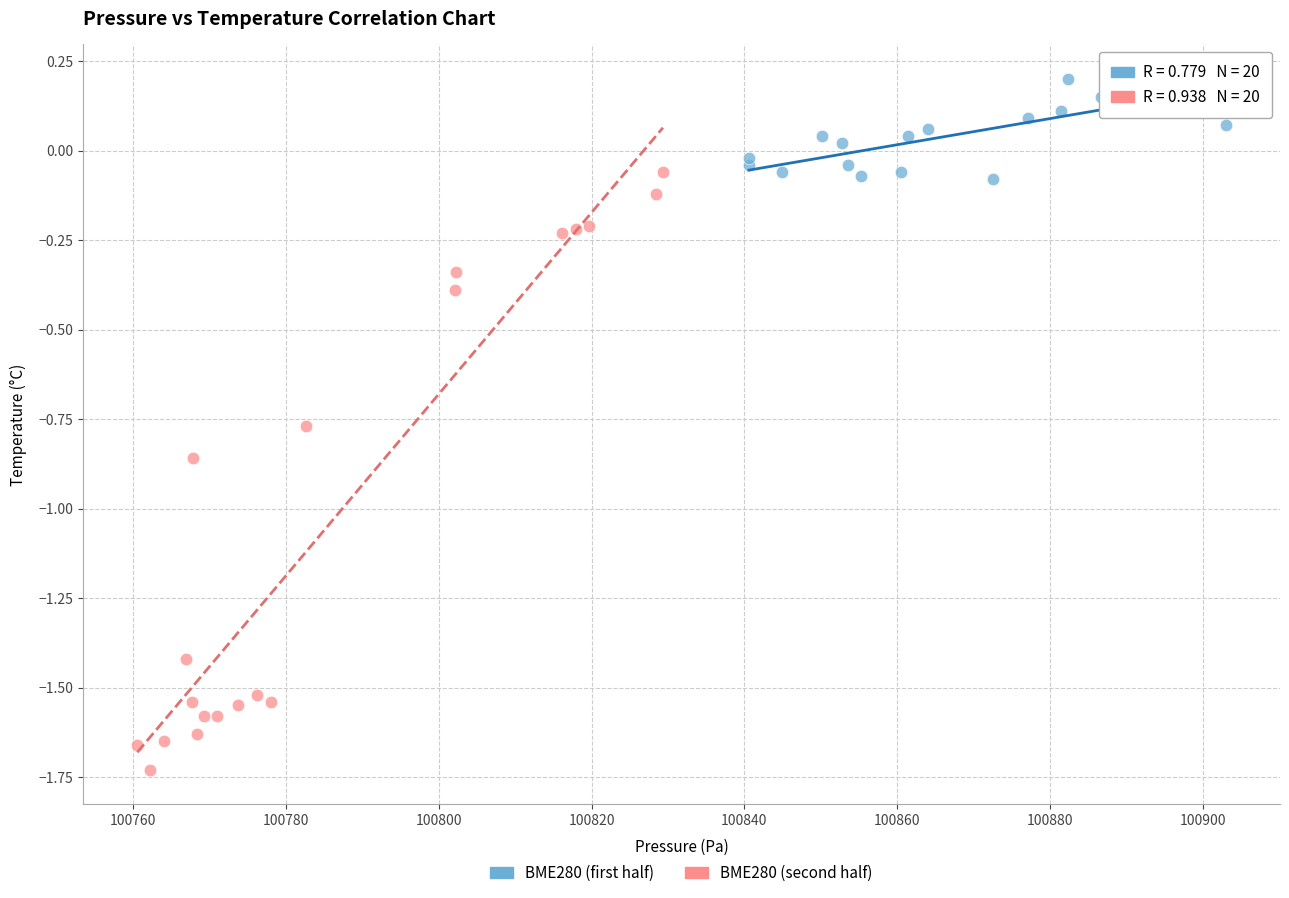

Which series contains the highest Y value?

BME280 (first half)